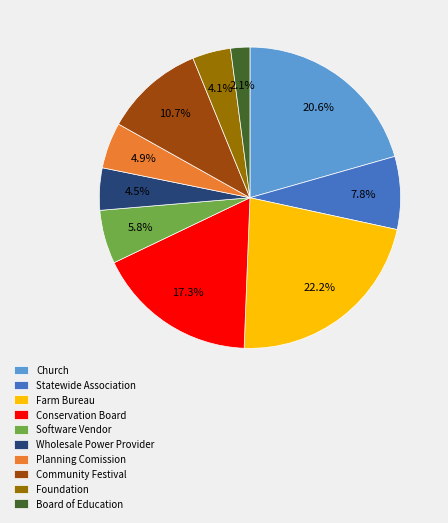

To the nearest percent, what percentage of the pie is Conservation Board?

17%